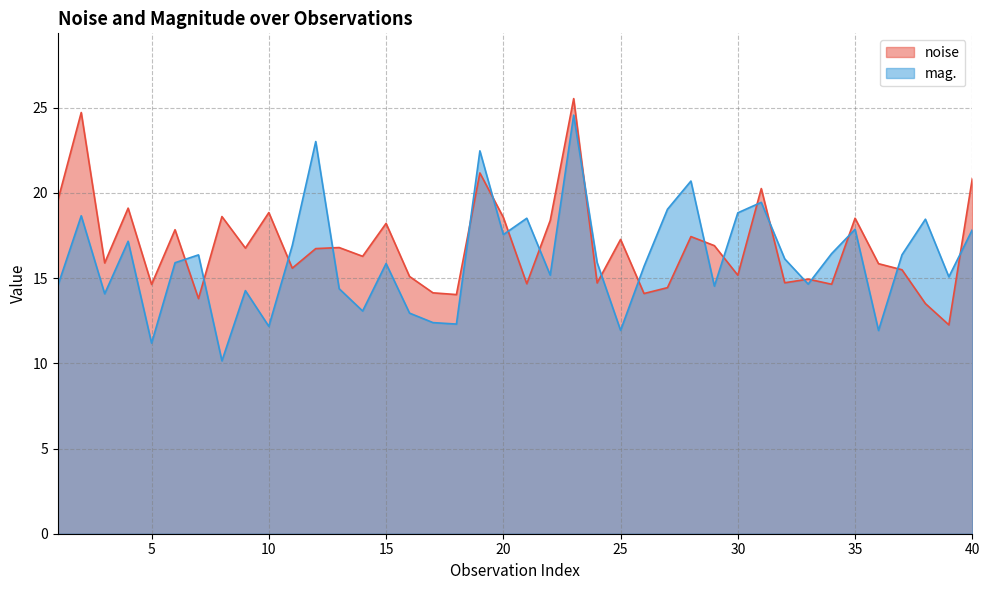

True or false: mag. has a value of 3.4 at 10.

False